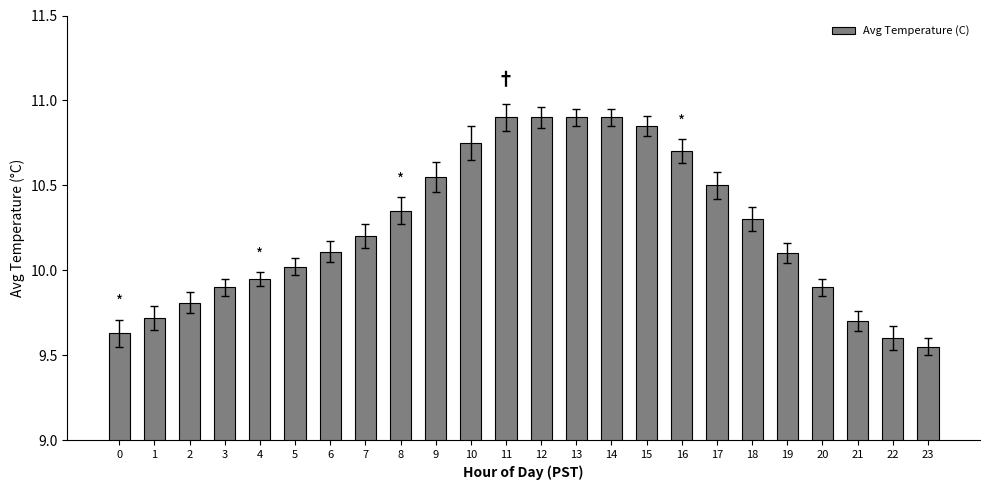

What is the maximum value shown in the chart?

10.9